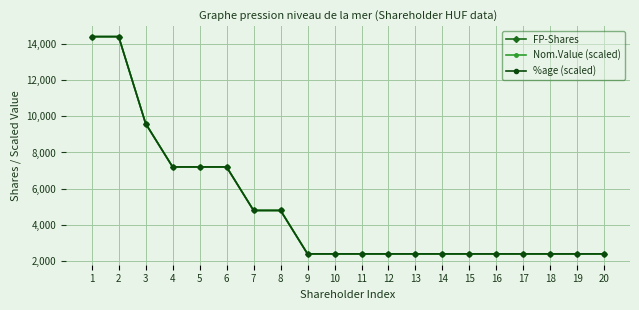

Which series has the largest total across all categories?

FP-Shares